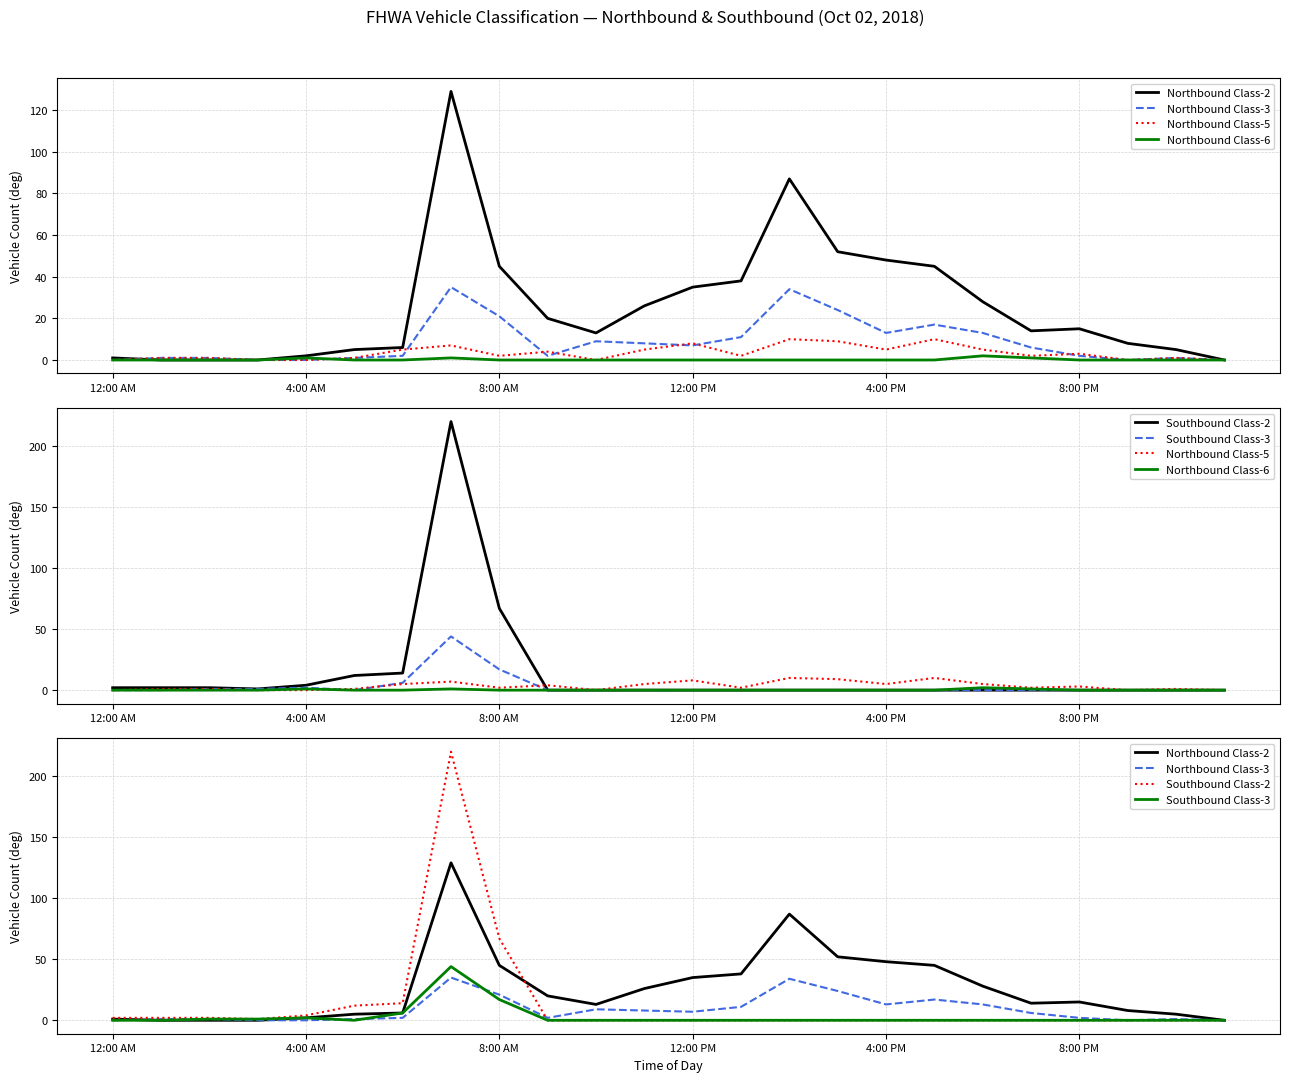

At how many categories does at least one series exceed 31?

8